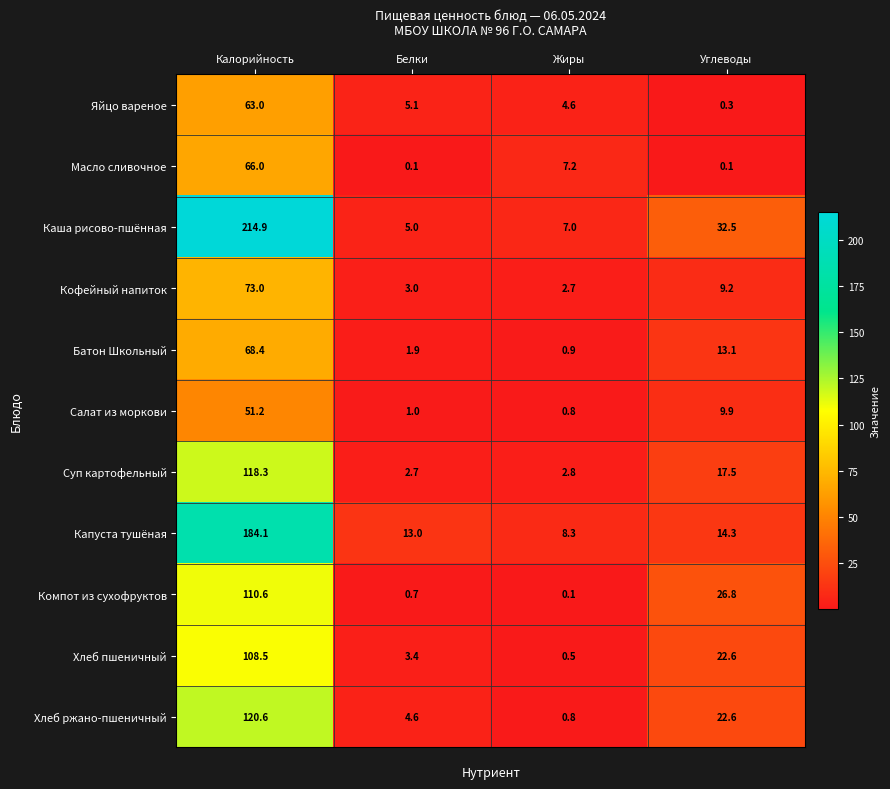

What is the spread (max minus min) of values at Белки?

12.9